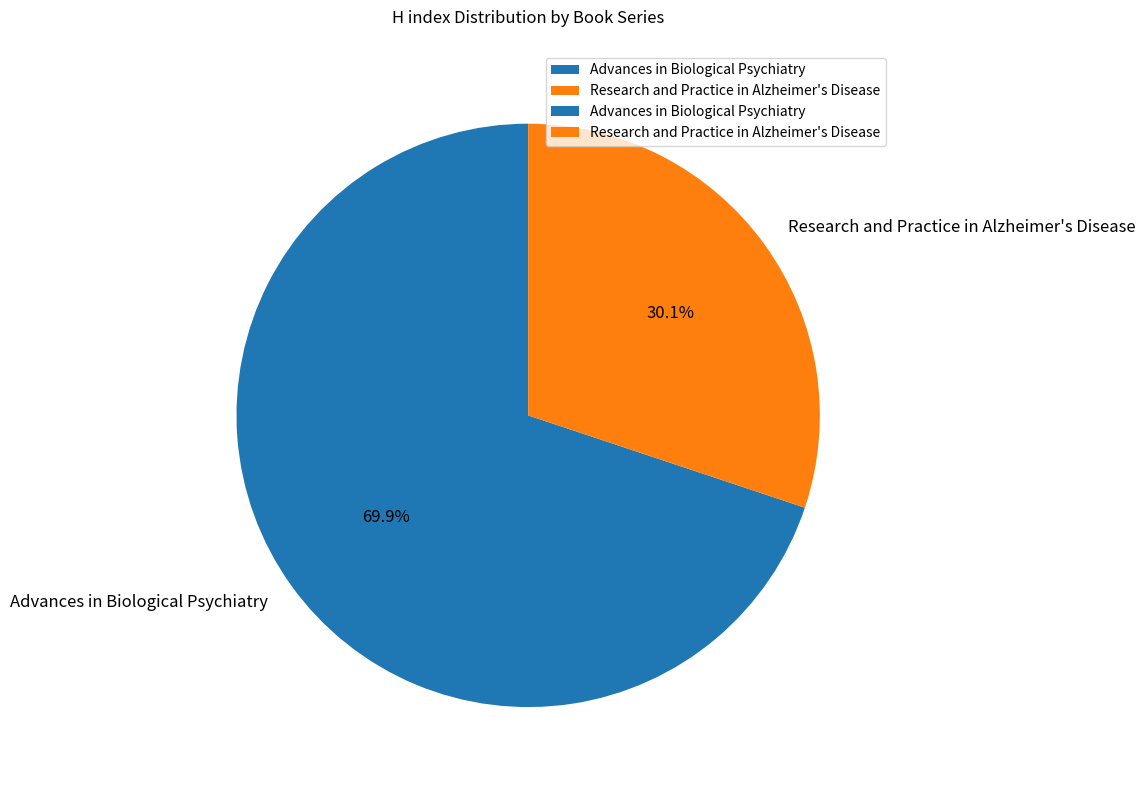

The Advances in Biological Psychiatry slice represents 70% of the pie. True or false?

True